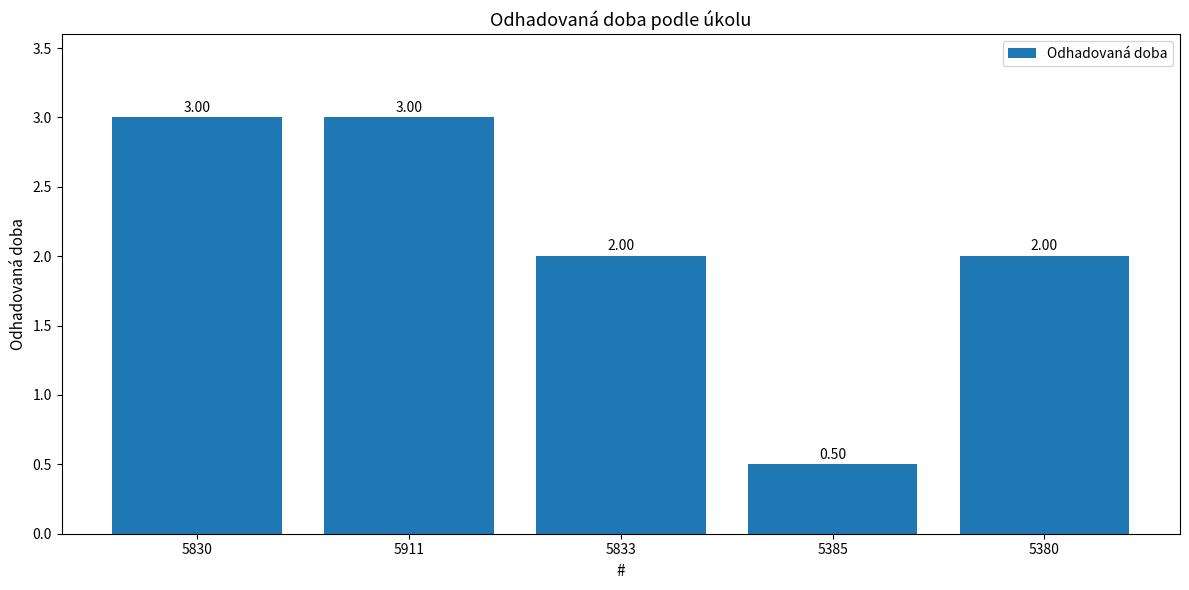

Reading left to right, transcribe all the data shown in this chart.

5830=3.0	5911=3.0	5833=2.0	5385=0.5	5380=2.0